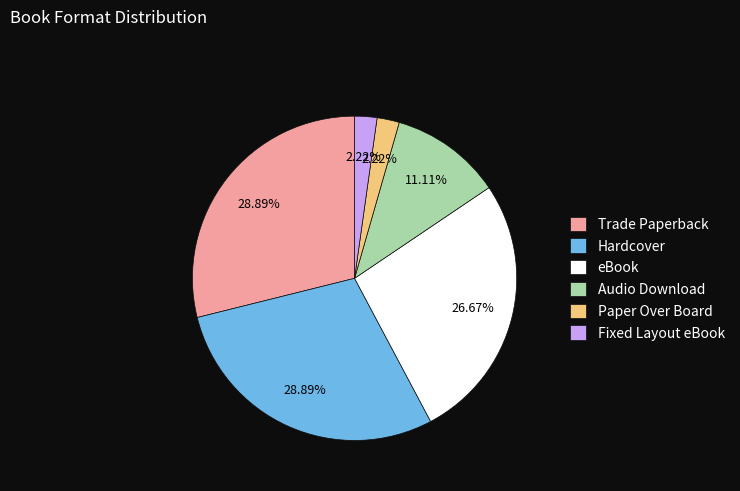

Is there a majority slice in this chart?

No